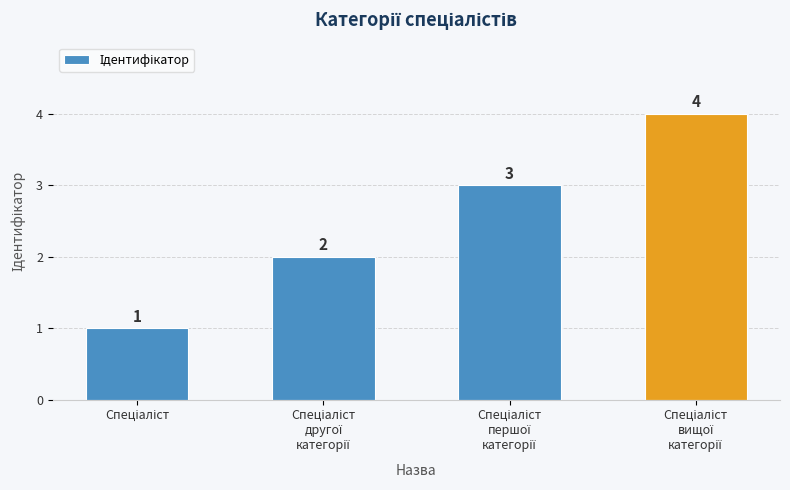

How many values are between 2 and 4?

3